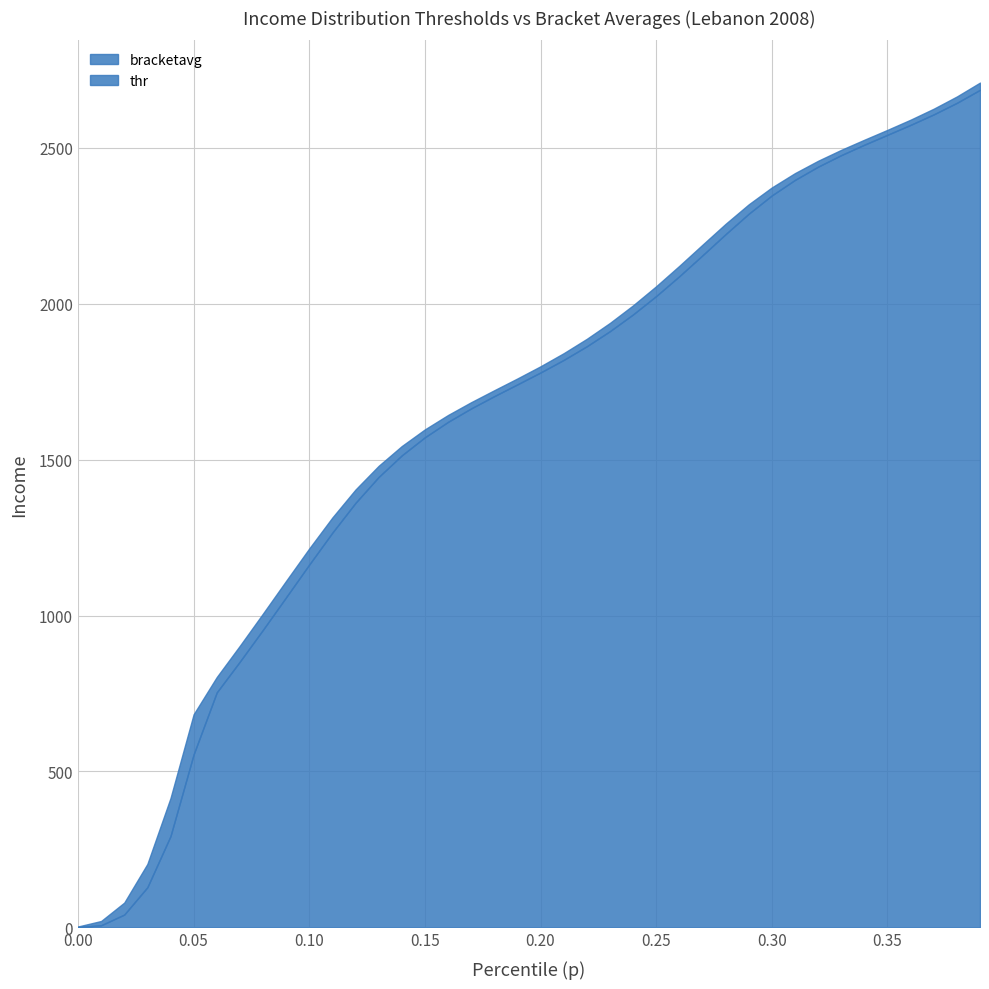

True or false: thr and bracketavg intersect in this chart.

False